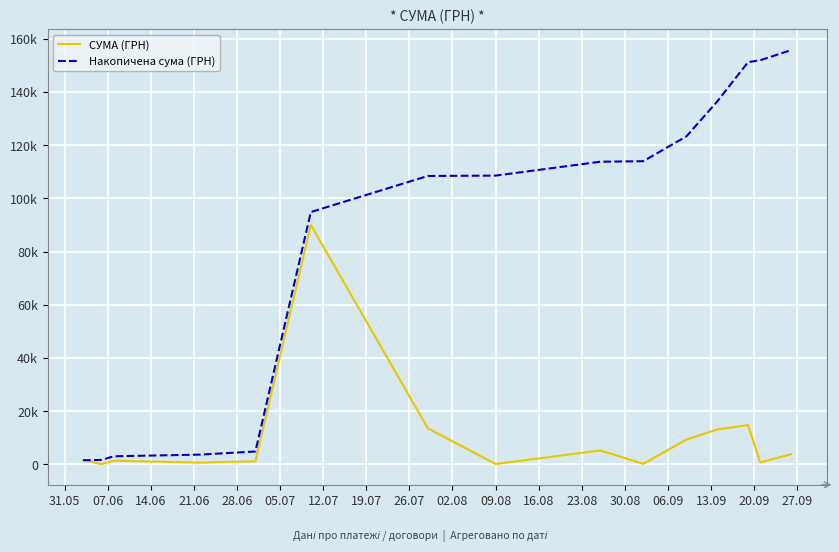

Is this an area chart (filled region under the line)?

No